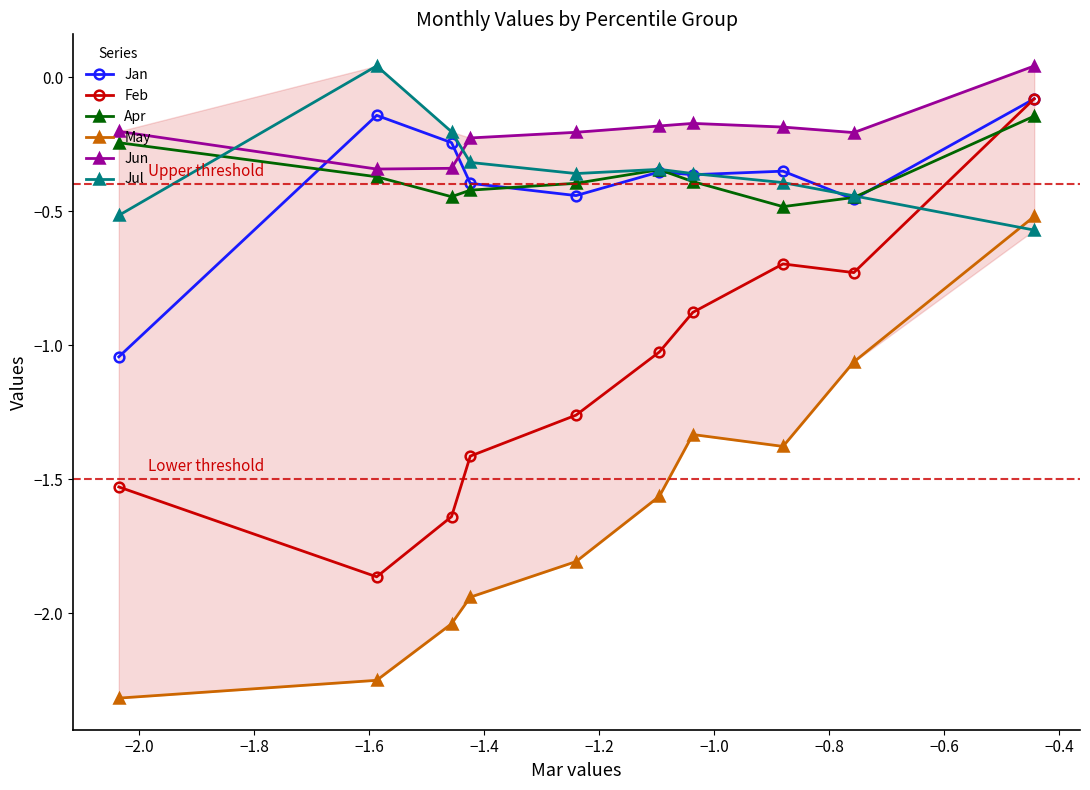

Which series has the largest total across all categories?

Jun